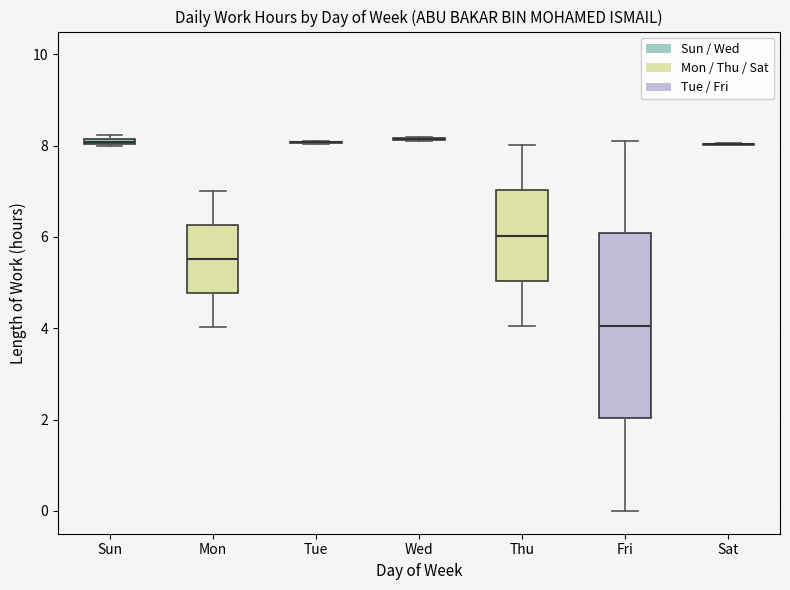

Comparing the boxes themselves (not the whiskers), which one is the tallest?

Fri